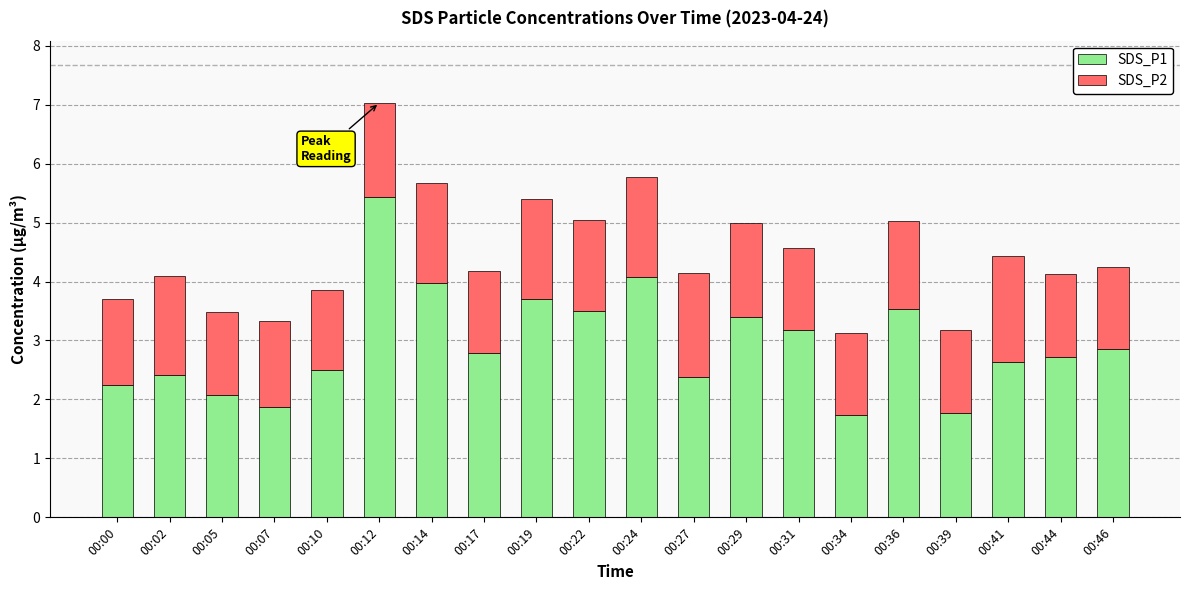

What is the sum of all SDS_P1 values?

58.8